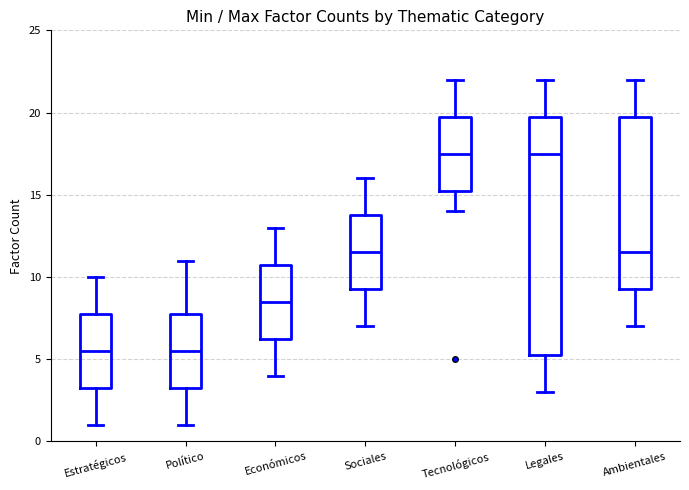

Comparing the boxes themselves (not the whiskers), which one is the tallest?

Legales